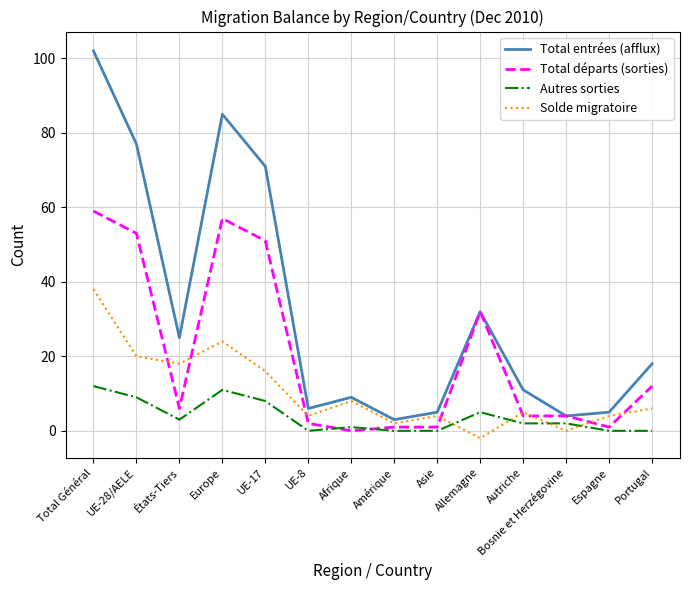

What is the sum of the Solde migratoire values at Portugal and UE-8?

10